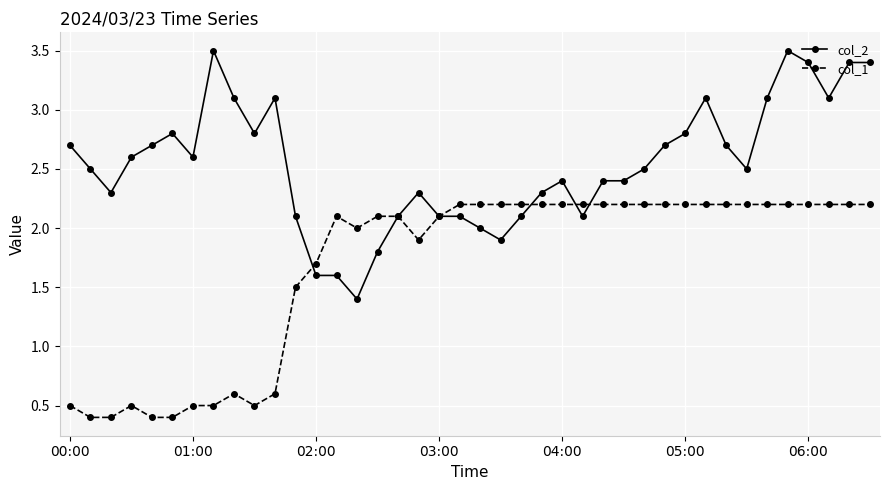

At how many categories does at least one series exceed 0?

40